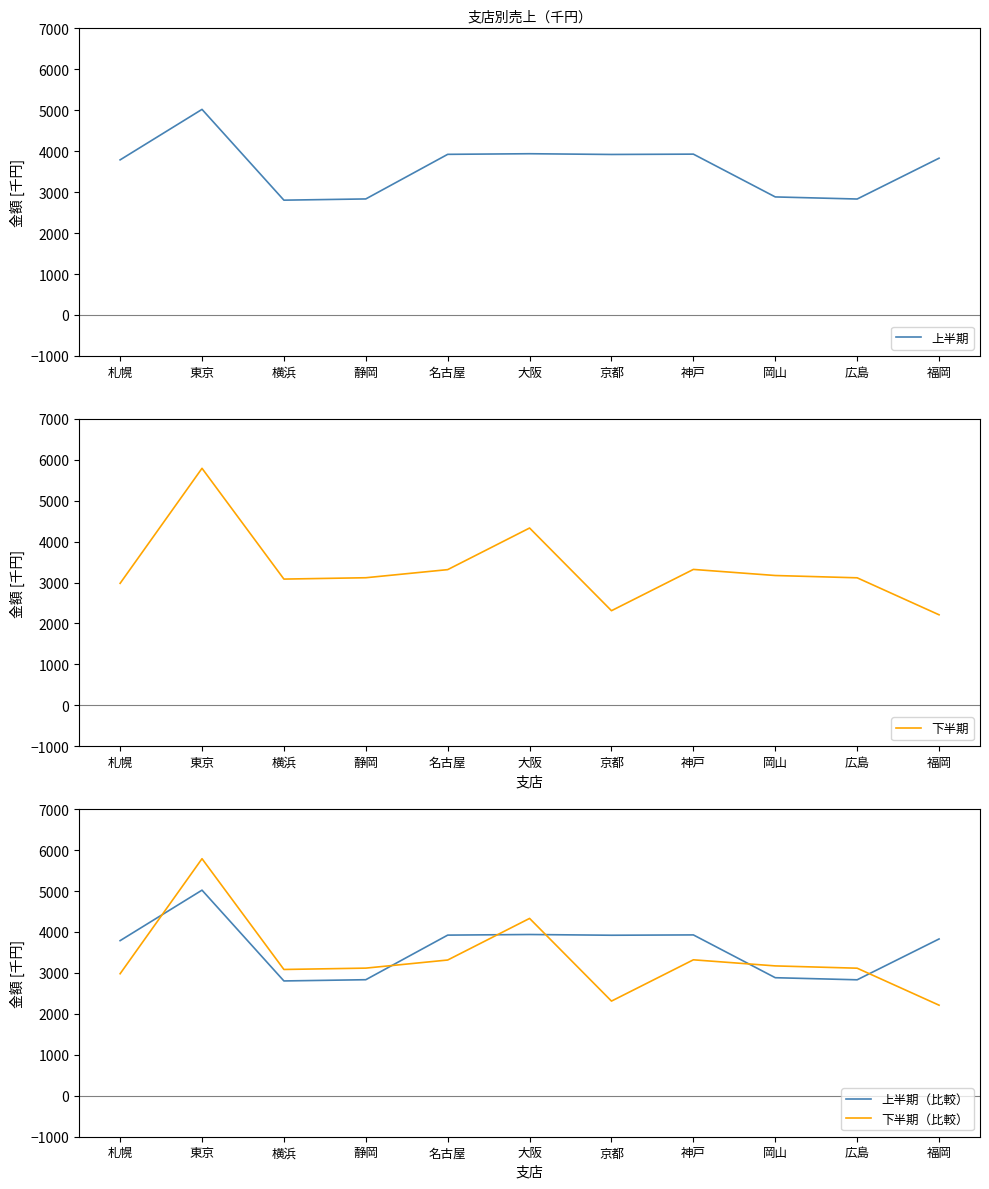

In 下半期, how many points are higher than both neighbors (excluding endpoints)?

3